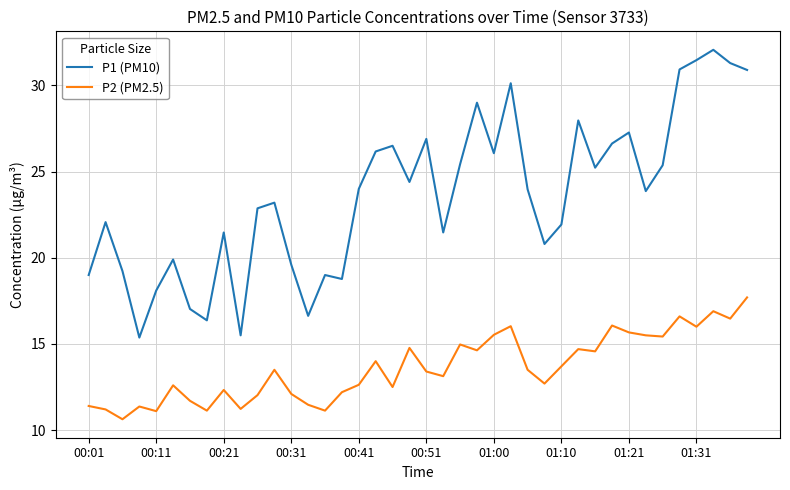

Which series has the widest spread of values?

P1 (PM10)